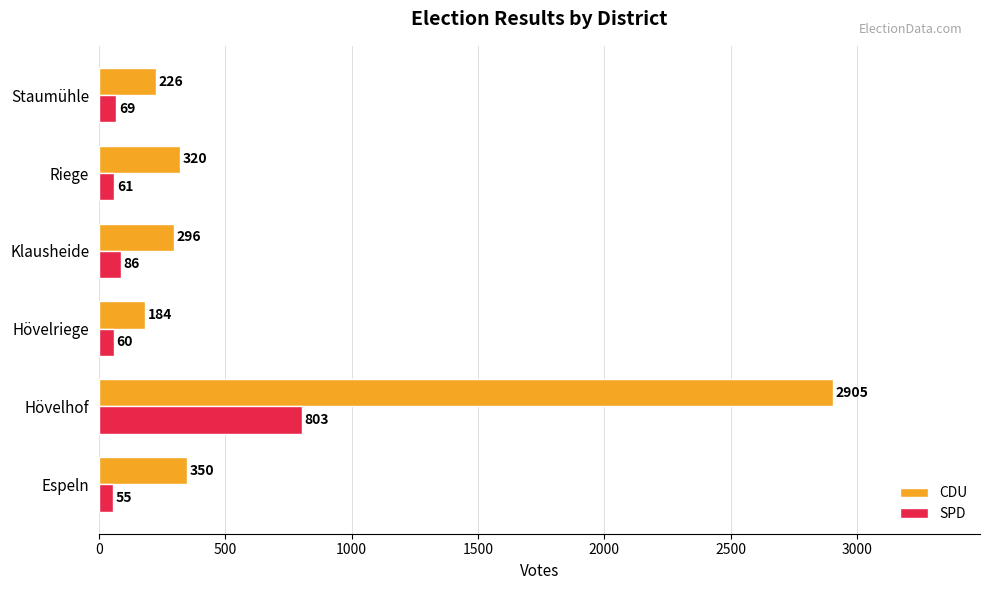

Which series has the largest total across all categories?

CDU